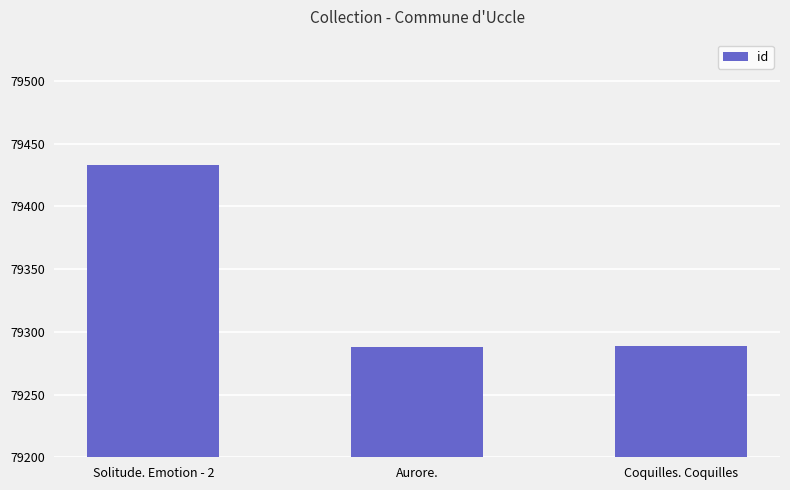

What is the value of the 3rd bar from the left?

79289